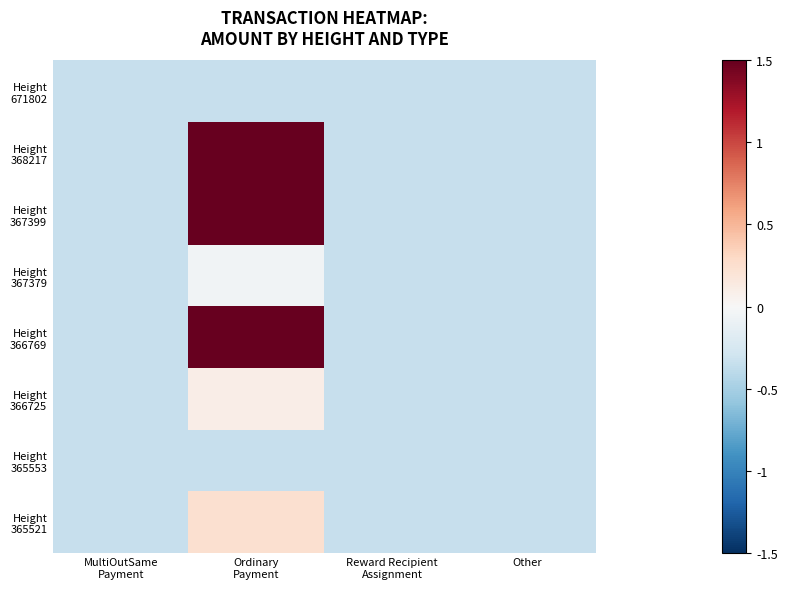

At MultiOutSame Payment, list the series in order from largest to smallest.

Height 671802, Height 368217, Height 367399, Height 367379, Height 366769, Height 366725, Height 365553, Height 365521